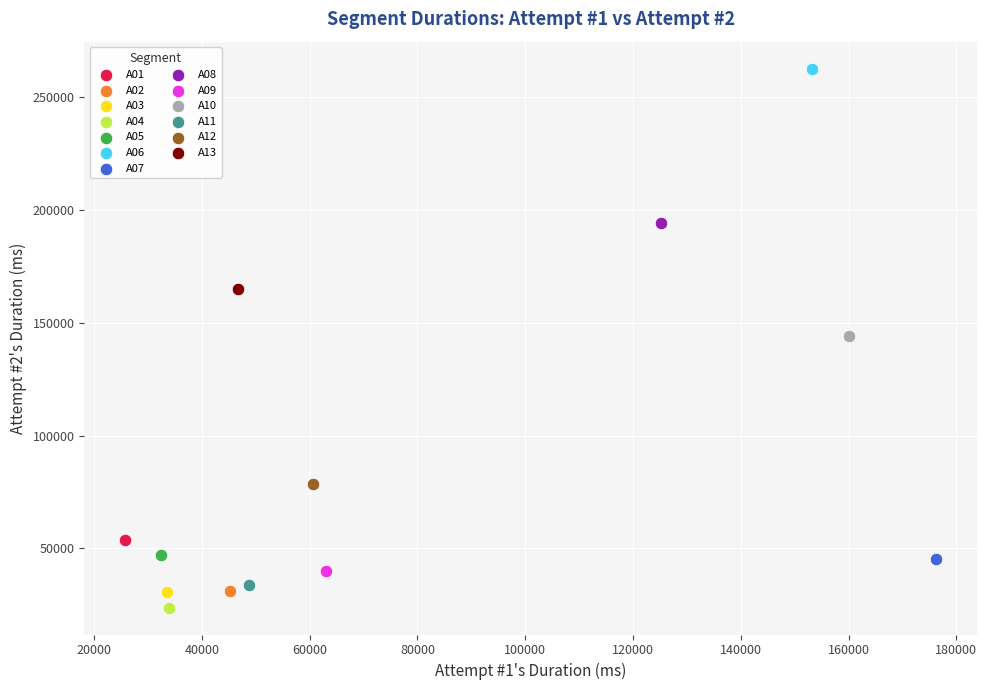

What are all the series names shown in the legend?

A01, A02, A03, A04, A05, A06, A07, A08, A09, A10, A11, A12, A13